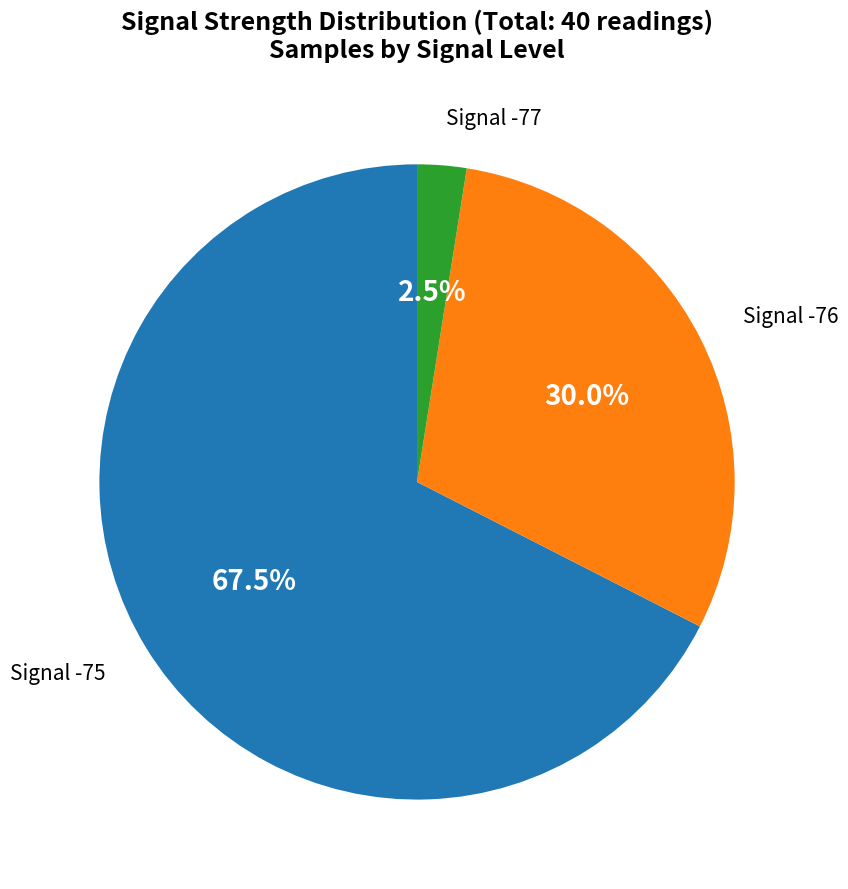

Does any single category account for the majority?

Yes